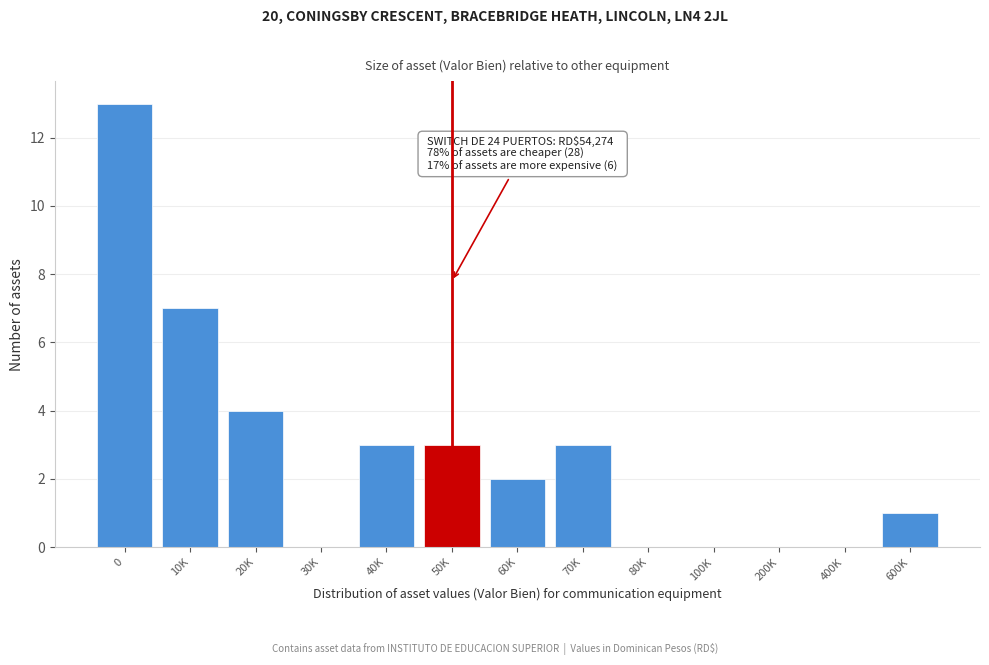

Reading right to left, transcribe all the data shown in this chart.

600K=1	400K=0	200K=0	100K=0	80K=0	70K=3	60K=2	50K=3	40K=3	30K=0	20K=4	10K=7	0=13